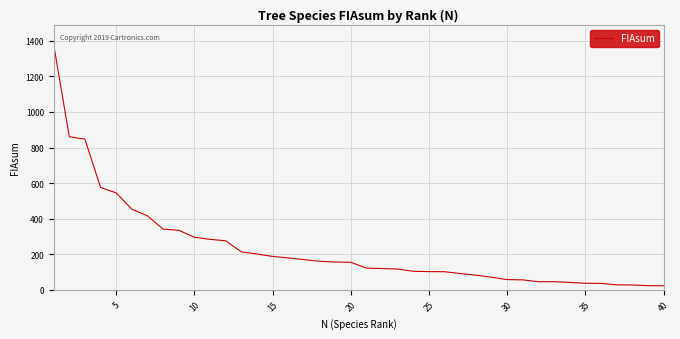

Is this an area chart (filled region under the line)?

No